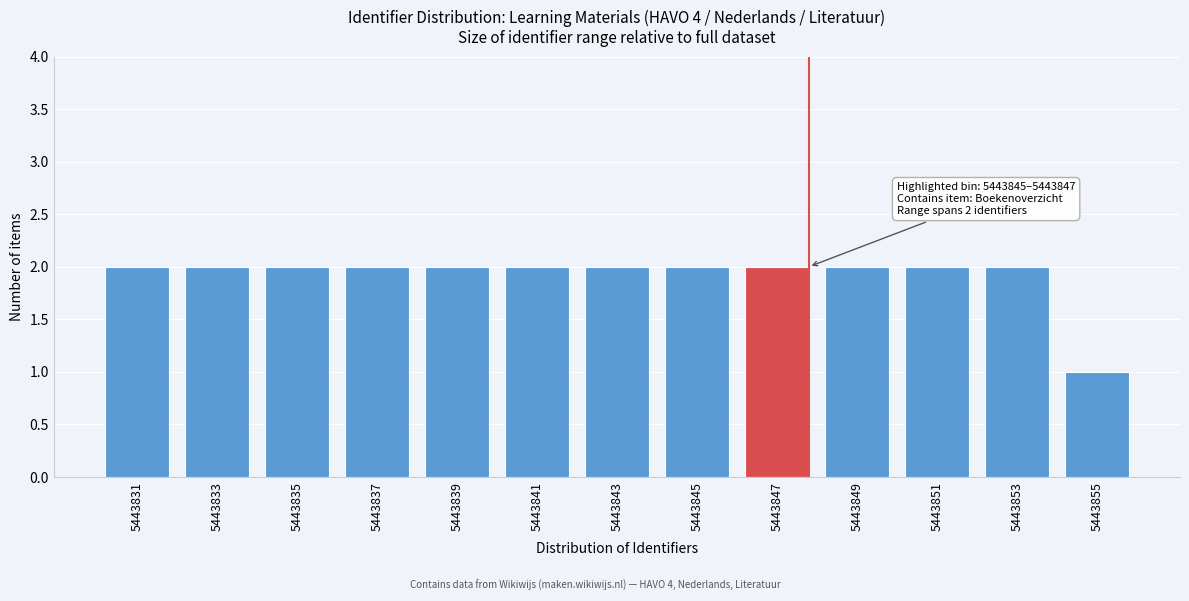

Reading right to left, what are all the values shown in this chart?

1	2	2	2	2	2	2	2	2	2	2	2	2